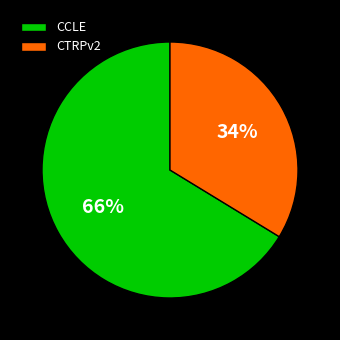

How many slices are in this pie chart?

2